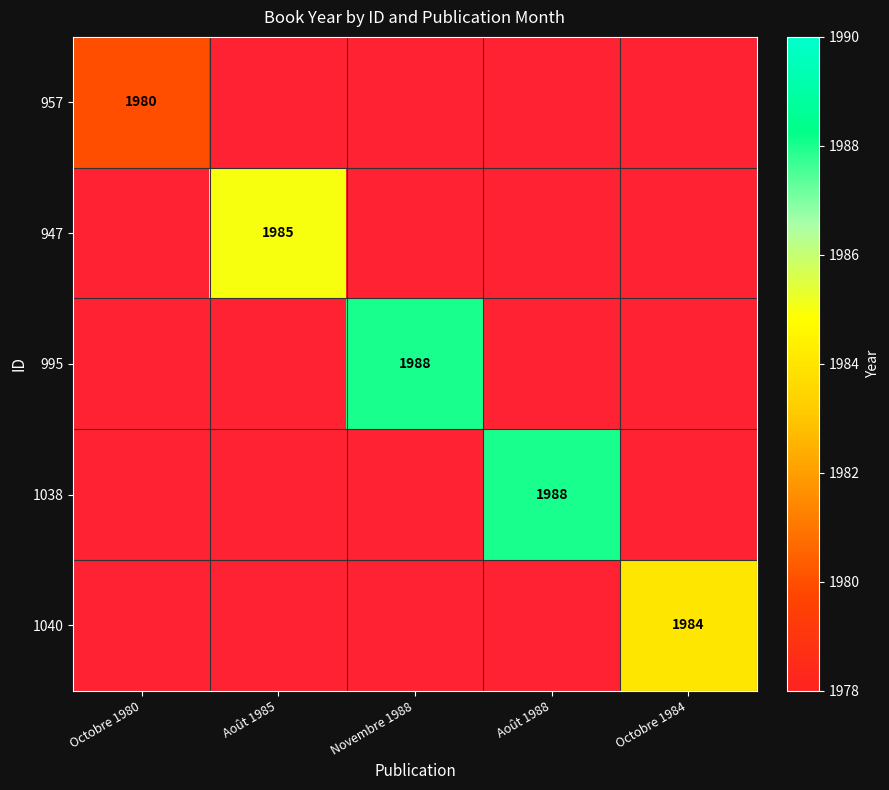

How many positive values does the 947 series have?

1